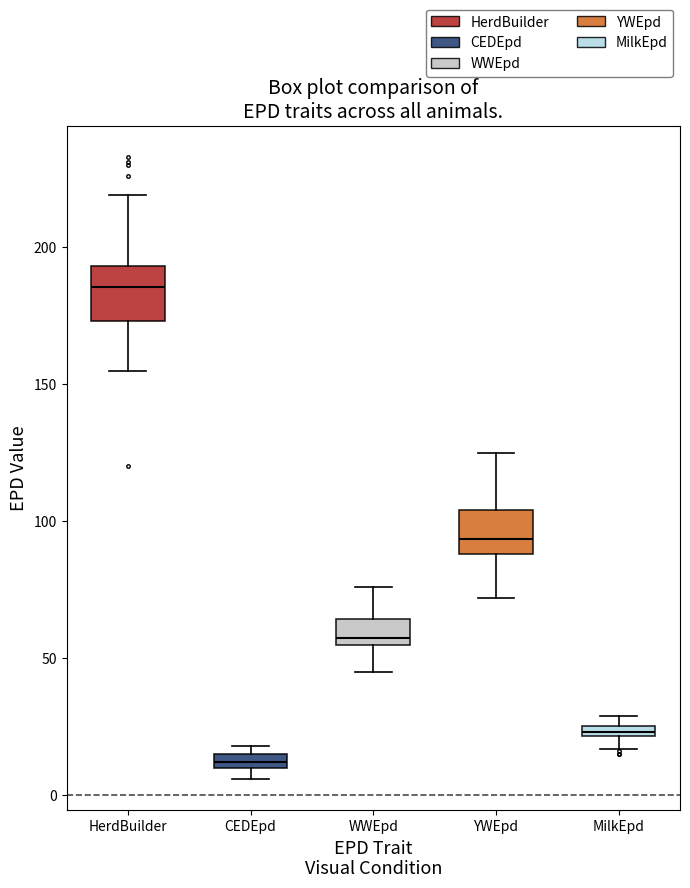

Which box's median line is the highest?

HerdBuilder